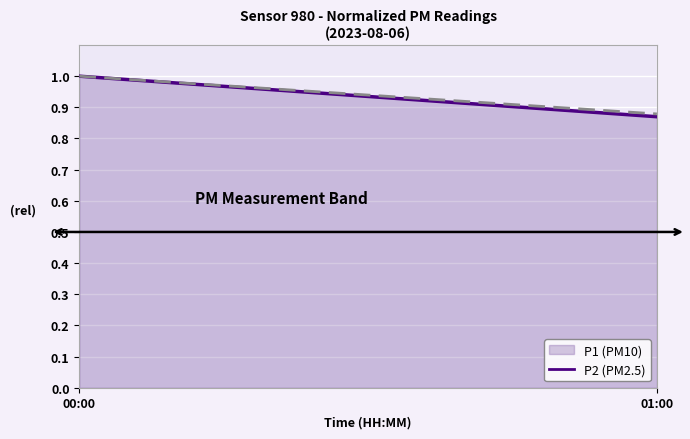

What is the label of the 2nd point from the right?

00:00